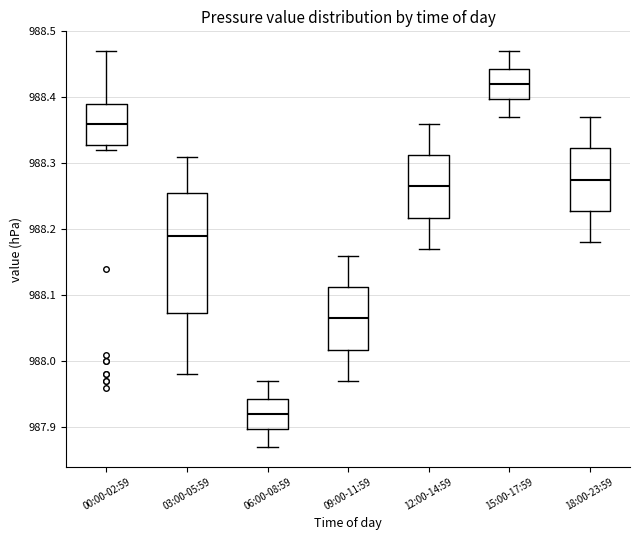

Reading left to right, transcribe this box plot: for each box, give where its median line is, the range the box spans, and where its two whiskers end, as read against the y-axis. The values are not printed on the chart, so give them approximately, as read against the axis.

00:00-02:59: median 988.36, box 988.33 to 988.39, whiskers 988.32 to 988.47
03:00-05:59: median 988.19, box 988.07 to 988.26, whiskers 987.98 to 988.31
06:00-08:59: median 987.92, box 987.90 to 987.94, whiskers 987.87 to 987.97
09:00-11:59: median 988.07, box 988.02 to 988.11, whiskers 987.97 to 988.16
12:00-14:59: median 988.27, box 988.22 to 988.31, whiskers 988.17 to 988.36
15:00-17:59: median 988.42, box 988.40 to 988.44, whiskers 988.37 to 988.47
18:00-23:59: median 988.28, box 988.23 to 988.32, whiskers 988.18 to 988.37